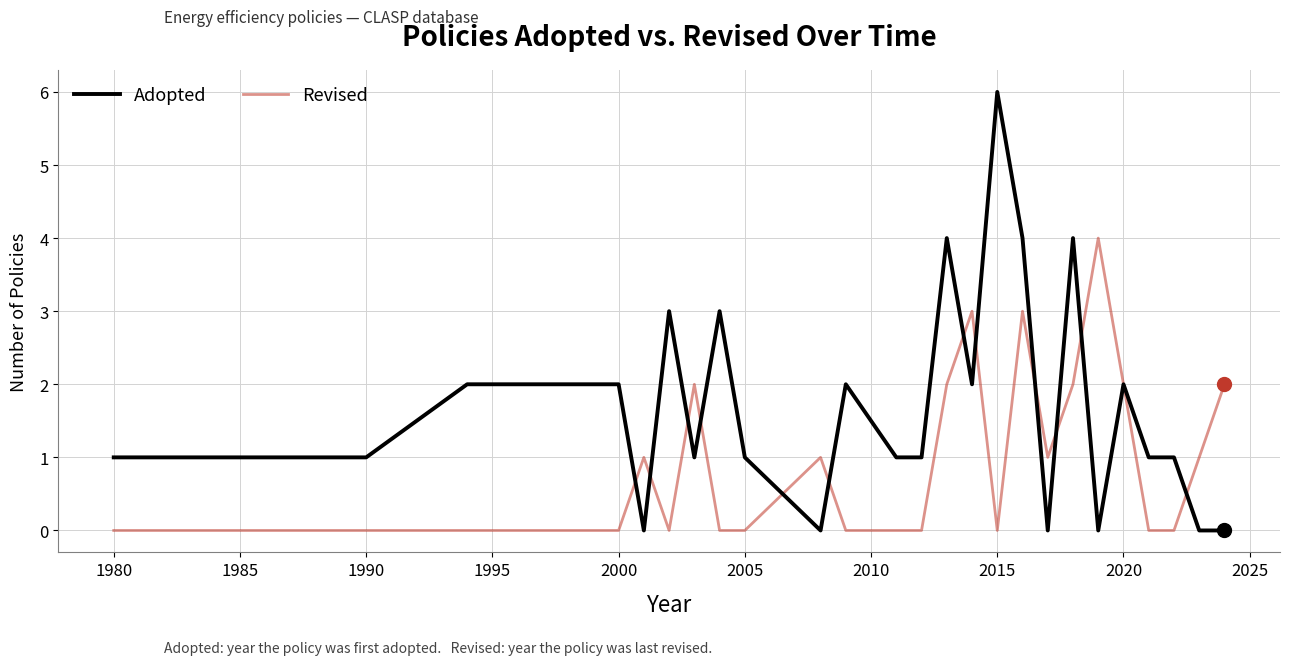

What is the greatest value displayed?

6